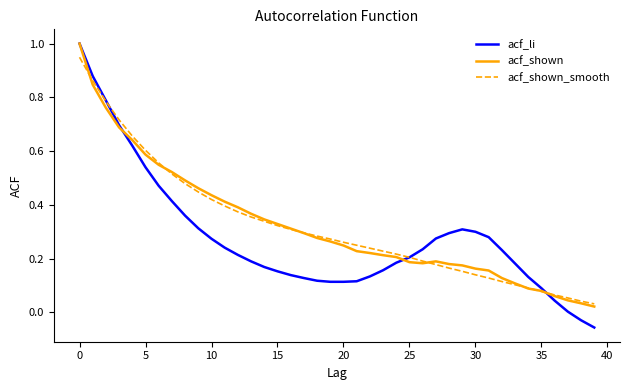

What is the maximum value shown in the chart?

1.0